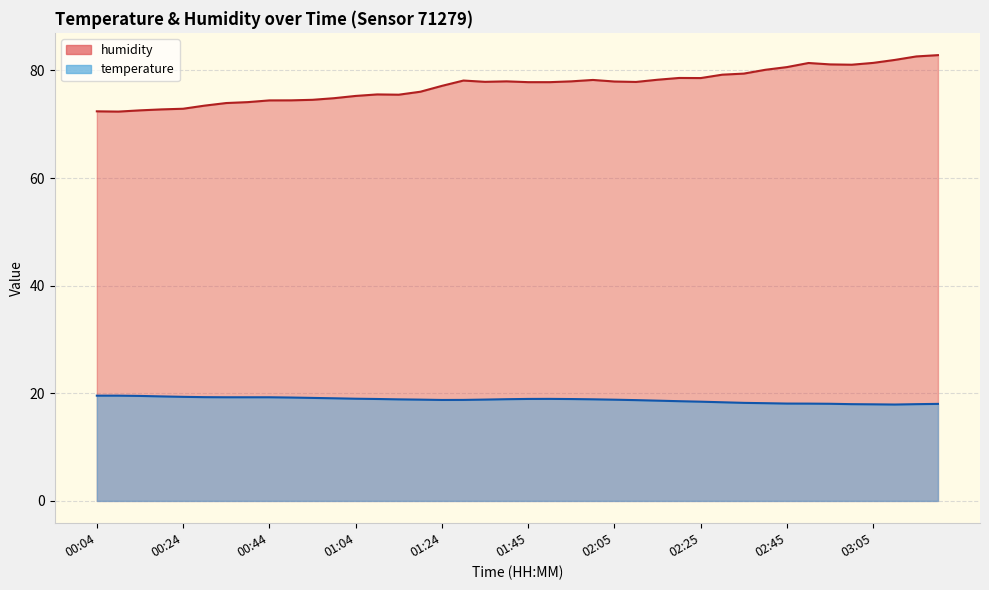

True or false: temperature has a value of 25.7 at 00:49.

False